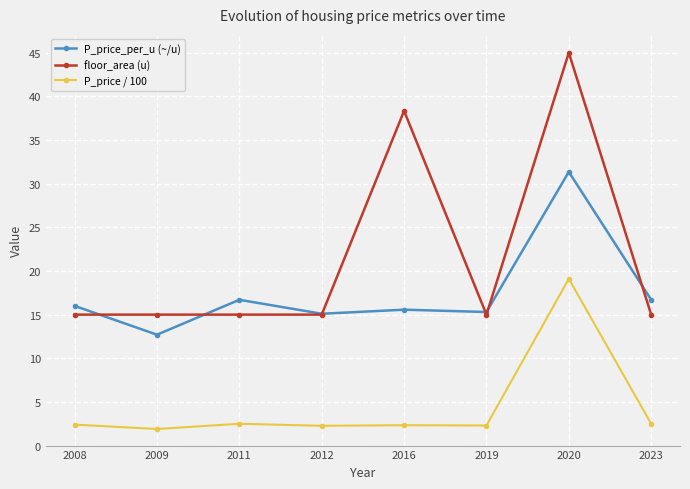

What are all the series names shown in the legend?

P_price_per_u (~/u), floor_area (u), P_price / 100